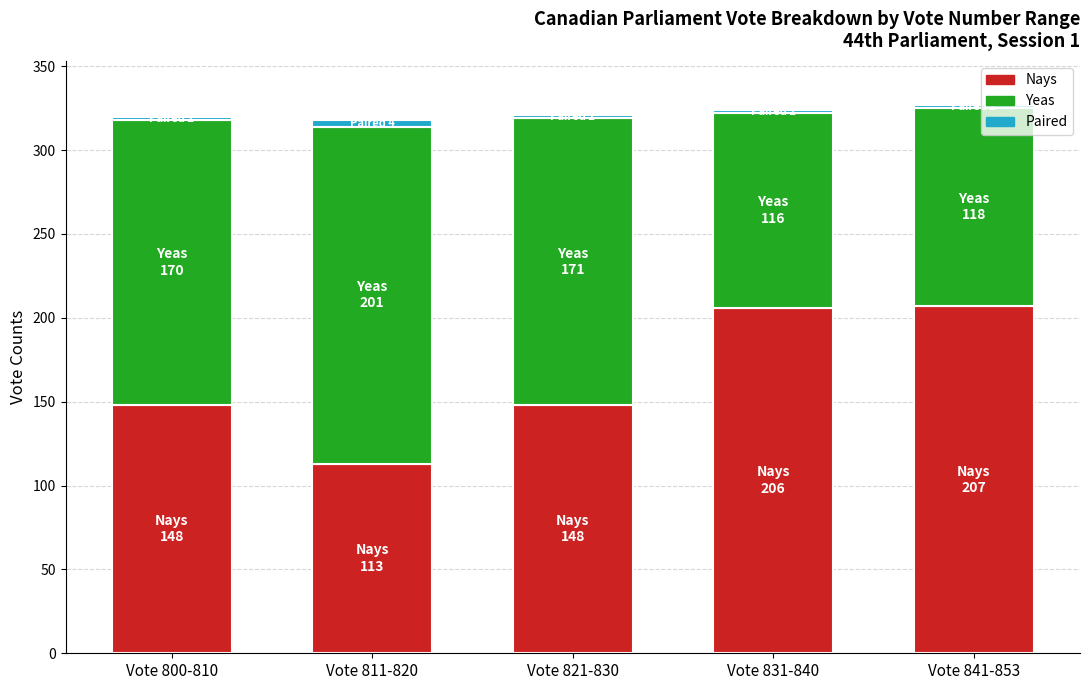

The Nays series shows 81 at Vote 831-840. True or false?

False